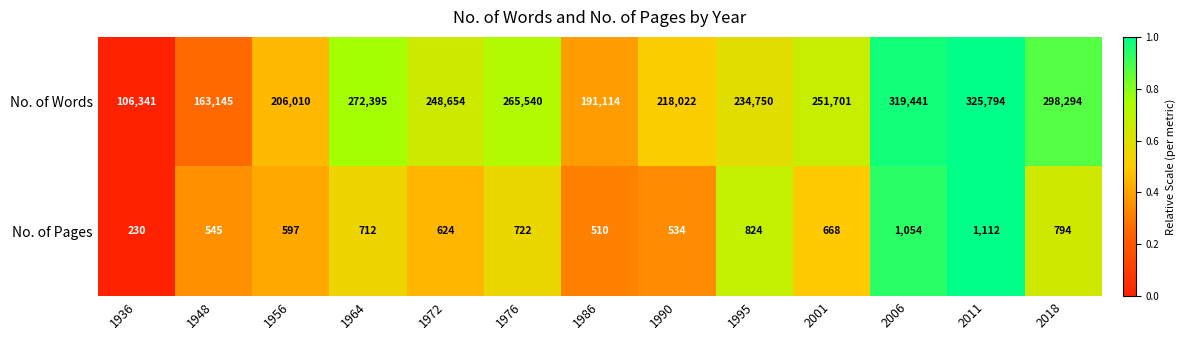

Count the number of categories in the chart.

13